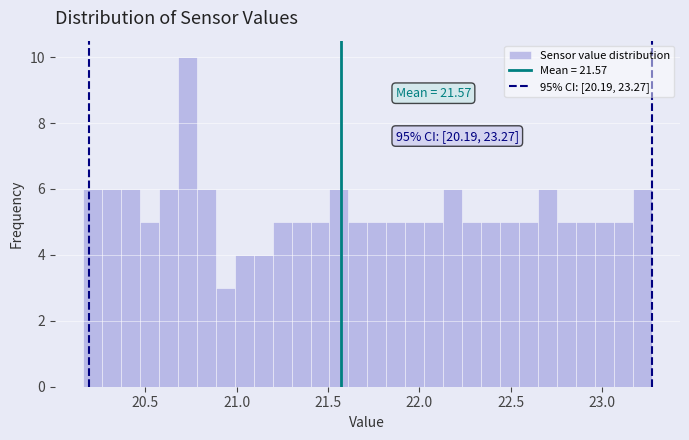

Around what value on the x-axis is the tallest bar? Give the approximate position of its centre, as read against the axis.

20.75